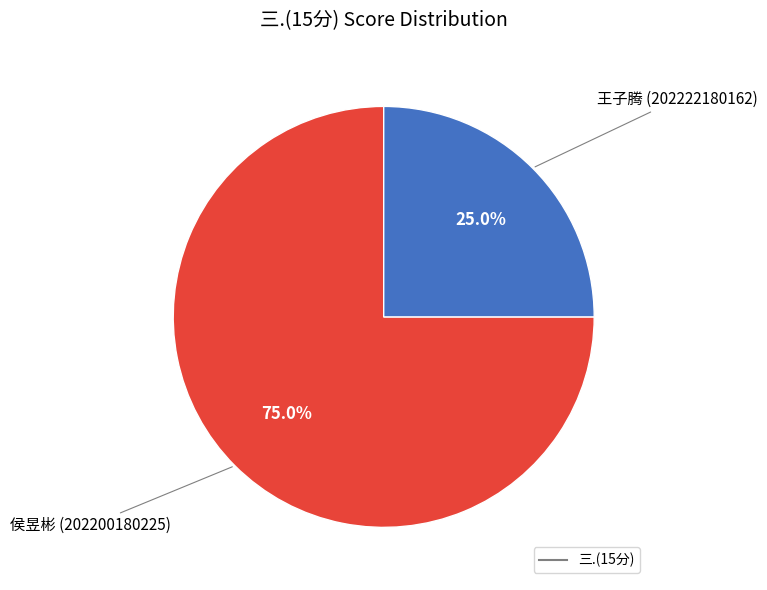

Is there any slice that represents more than half of the pie?

Yes